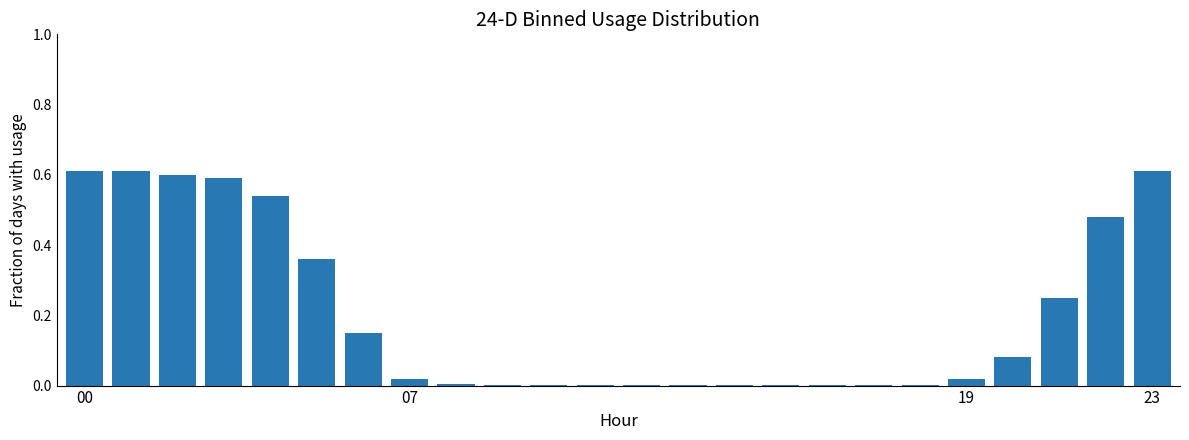

What is the sum of all values?

4.9